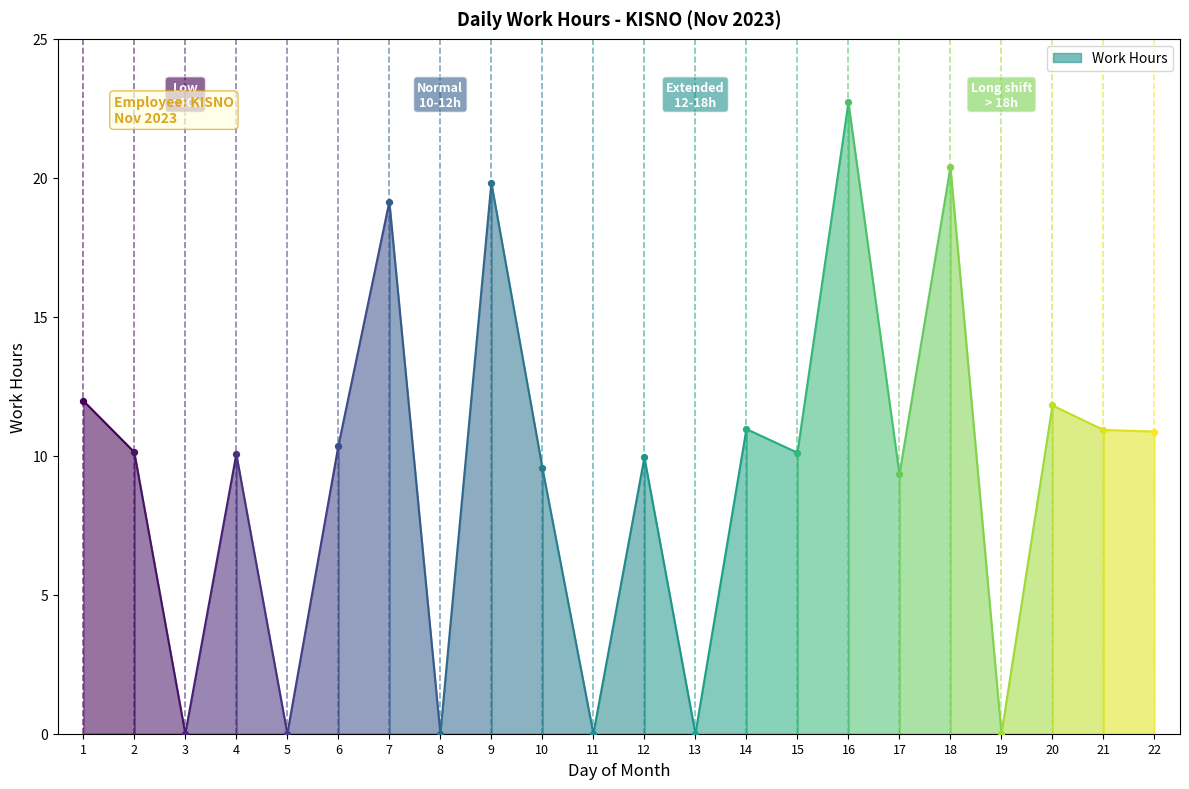

What is the change in value from 7 to 16?

+3.6